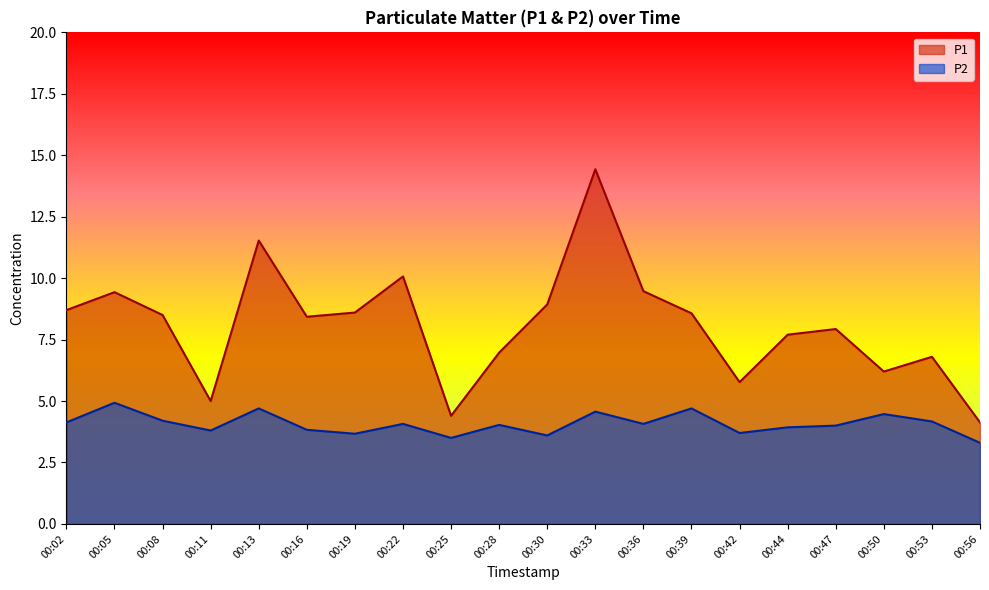

Reading left to right, extract all data points from this chart.

P1: 8.7	9.4	8.5	5.0	11.5	8.4	8.6	10.1	4.4	7.0	8.9	14.4	9.5	8.6	5.8	7.7	7.9	6.2	6.8	4.1
P2: 4.1	4.9	4.2	3.8	4.7	3.8	3.7	4.1	3.5	4.0	3.6	4.6	4.1	4.7	3.7	3.9	4.0	4.5	4.2	3.3